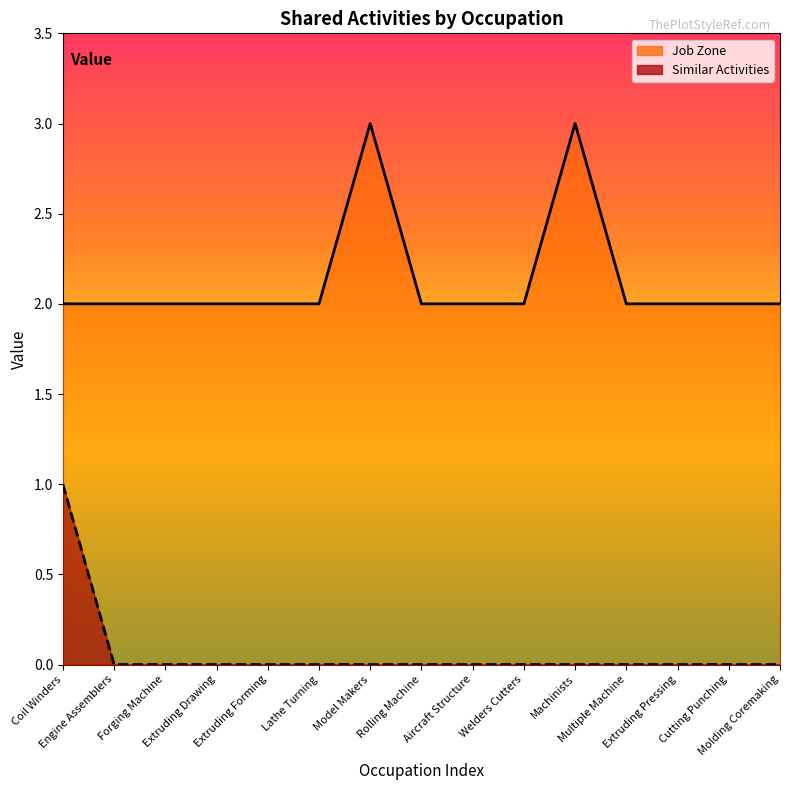

Reading left to right, transcribe all the data shown in this chart.

Similar Activities: Coil Winders=1	Engine Assemblers=0	Forging Machine=0	Extruding Drawing=0	Extruding Forming=0	Lathe Turning=0	Model Makers=0	Rolling Machine=0	Aircraft Structure=0	Welders Cutters=0	Machinists=0	Multiple Machine=0	Extruding Pressing=0	Cutting Punching=0	Molding Coremaking=0
Job Zone: Coil Winders=2	Engine Assemblers=2	Forging Machine=2	Extruding Drawing=2	Extruding Forming=2	Lathe Turning=2	Model Makers=3	Rolling Machine=2	Aircraft Structure=2	Welders Cutters=2	Machinists=3	Multiple Machine=2	Extruding Pressing=2	Cutting Punching=2	Molding Coremaking=2